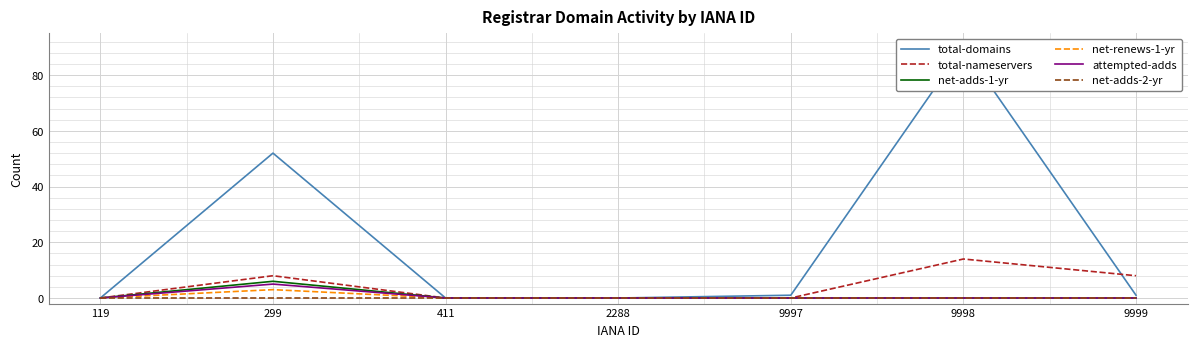

Reading left to right, what are all the values shown in this chart?

total-domains: 119=0	299=52	411=0	2288=0	9997=1	9998=90	9999=1
total-nameservers: 119=0	299=8	411=0	2288=0	9997=0	9998=14	9999=8
net-adds-1-yr: 119=0	299=6	411=0	2288=0	9997=0	9998=0	9999=0
net-renews-1-yr: 119=0	299=3	411=0	2288=0	9997=0	9998=0	9999=0
attempted-adds: 119=0	299=5	411=0	2288=0	9997=0	9998=0	9999=0
net-adds-2-yr: 119=0	299=0	411=0	2288=0	9997=0	9998=0	9999=0